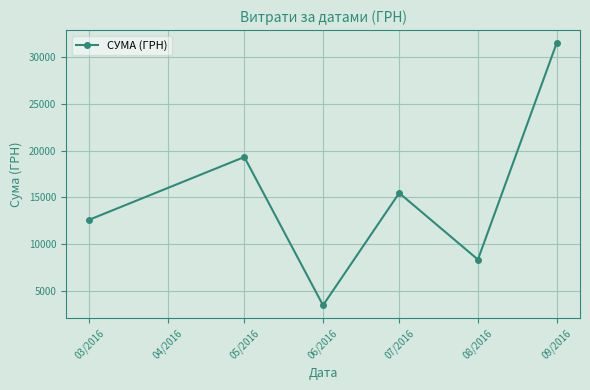

How many points are lower than both their immediate neighbors (excluding endpoints)?

2